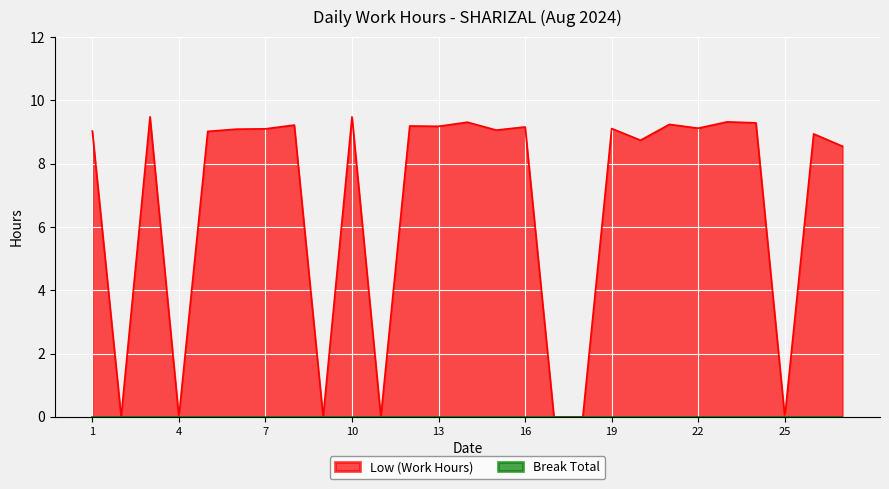

How many points are higher than both their immediate neighbors (excluding endpoints)?

10